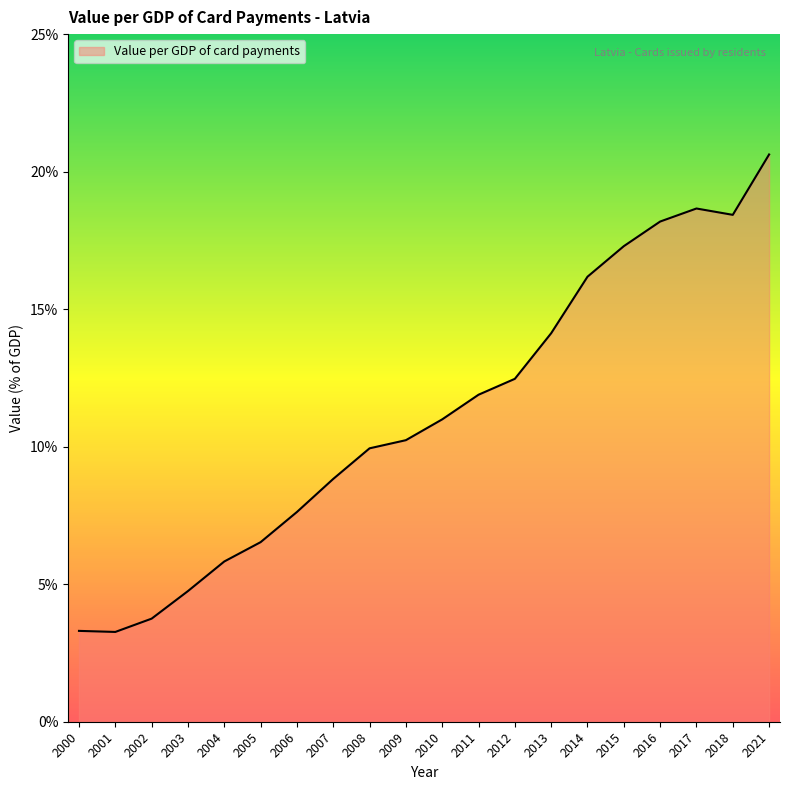

True or false: the data shows 9.8 at 2013.

False